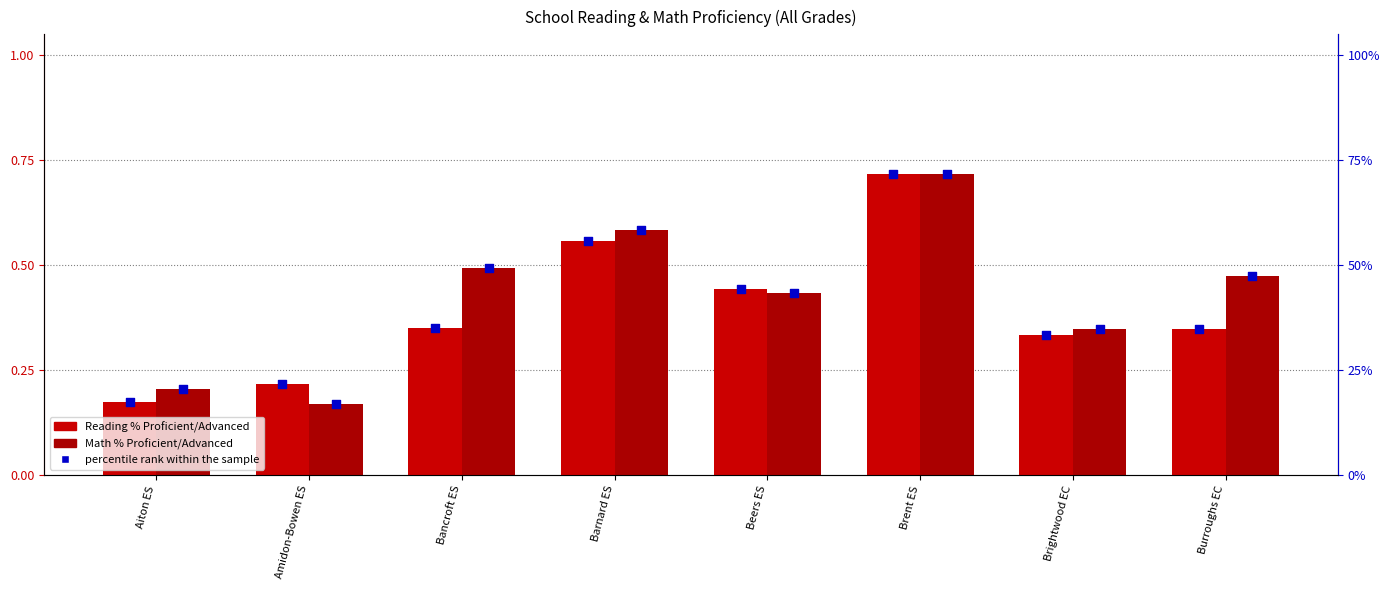

At how many categories does at least one series exceed 22?

6